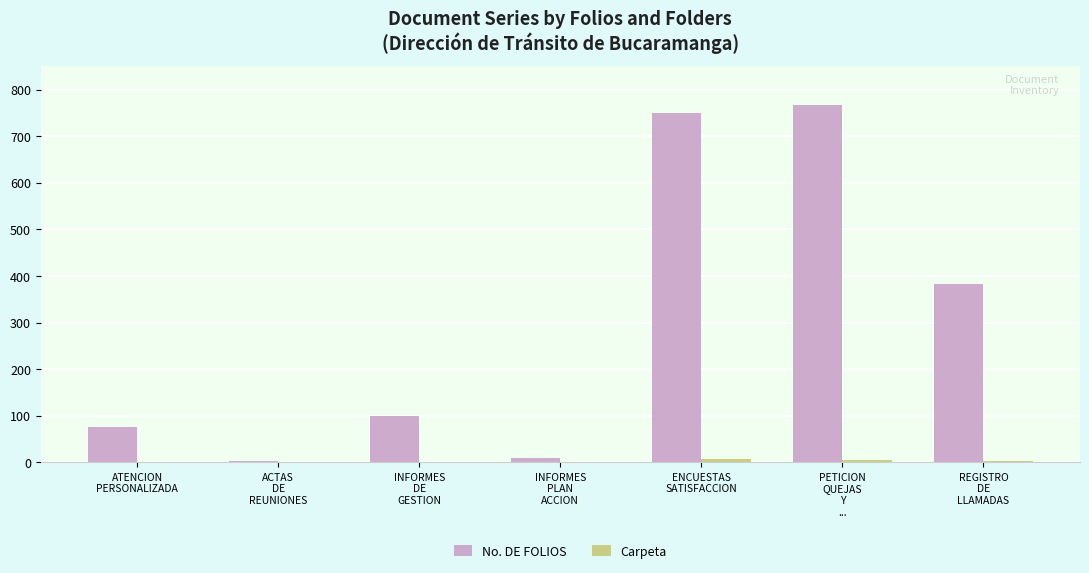

What is the maximum value shown in the chart?

767